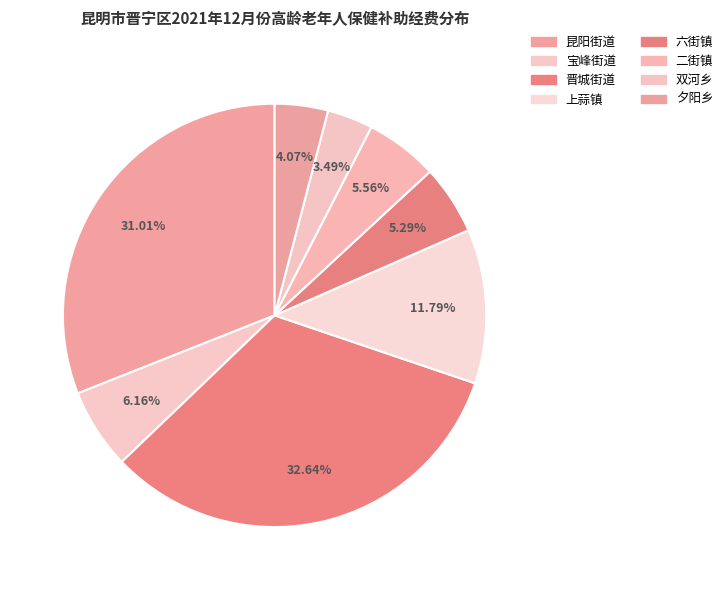

To the nearest percent, what percentage of the pie is 昆阳街道?

31%